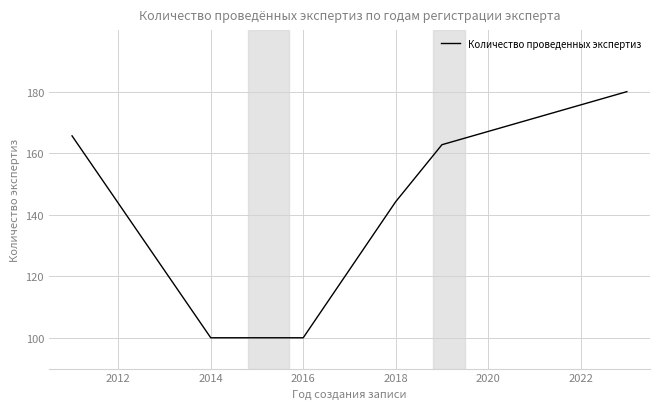

What is the difference between the second highest and minimum values?

65.6